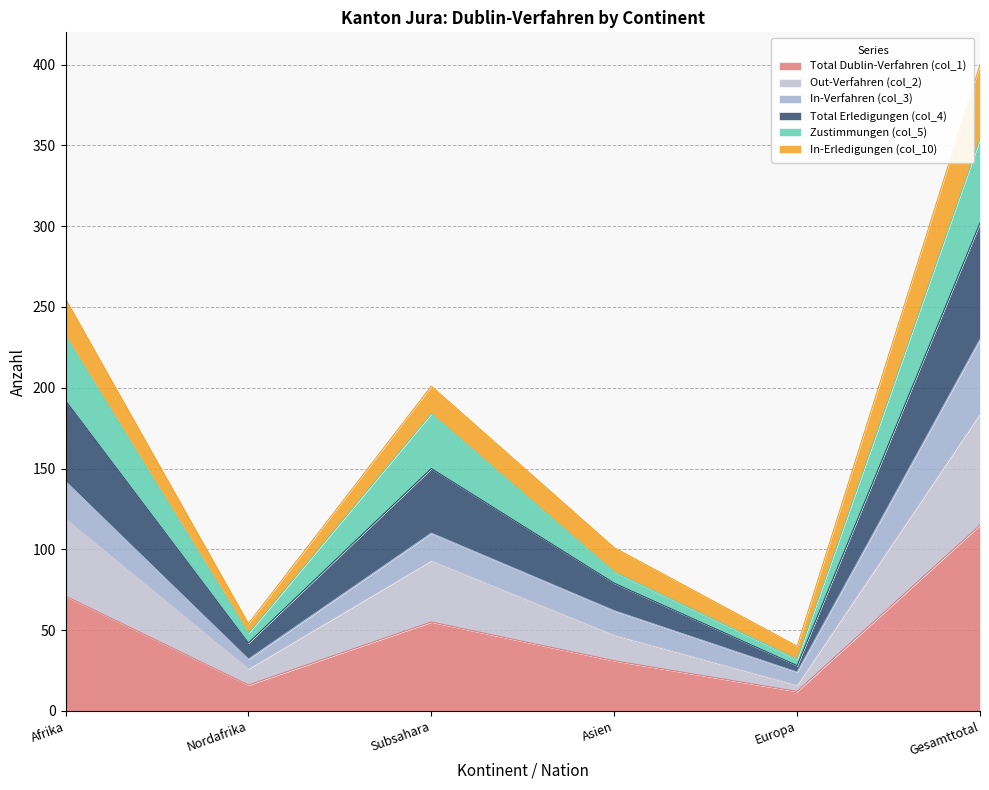

Which category has the lowest value in the Total Erledigungen (col_4) series?

Europa